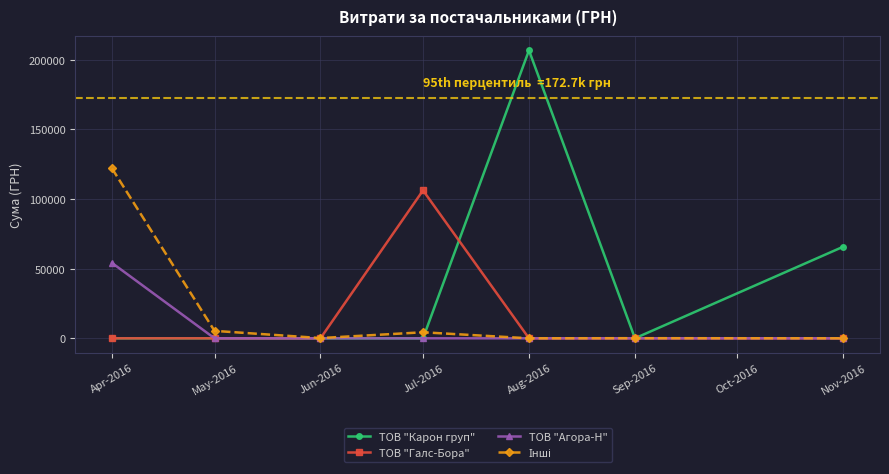

At which category does the chart reach its peak across all series?

Aug-2016